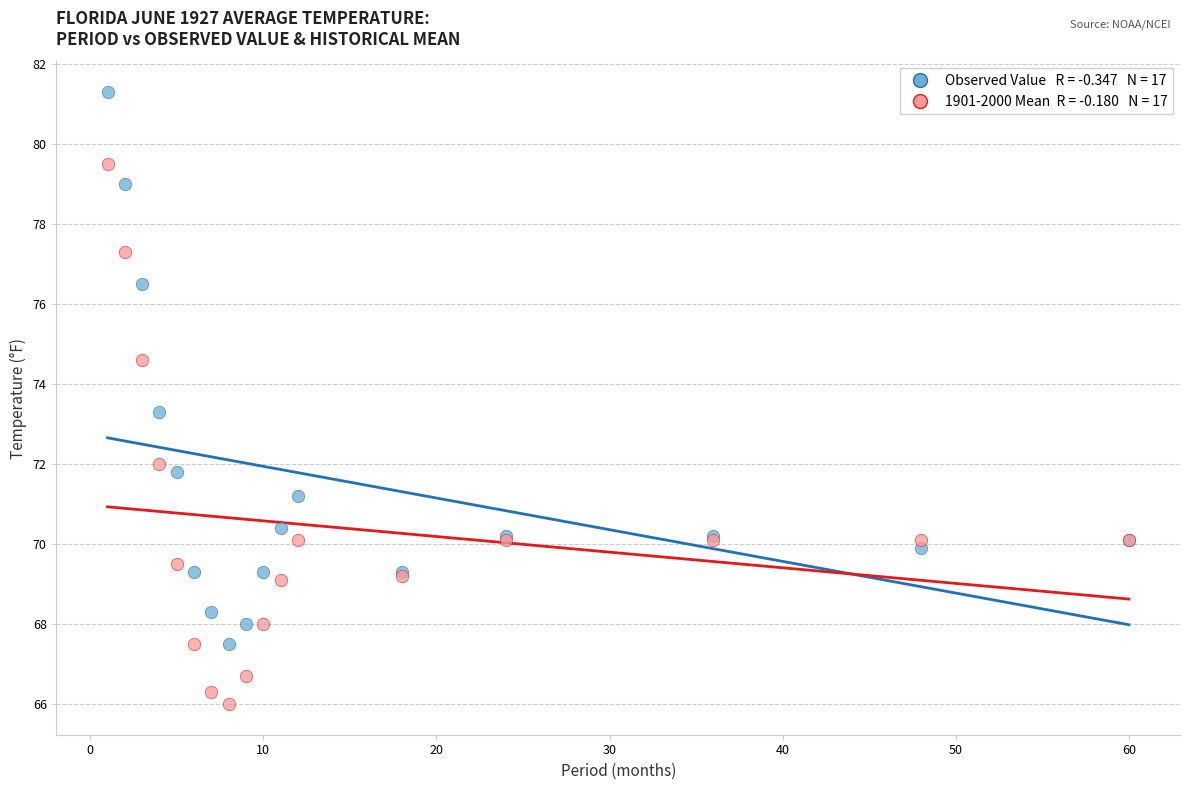

Across all series, what Y value is closest to 73?

73.3